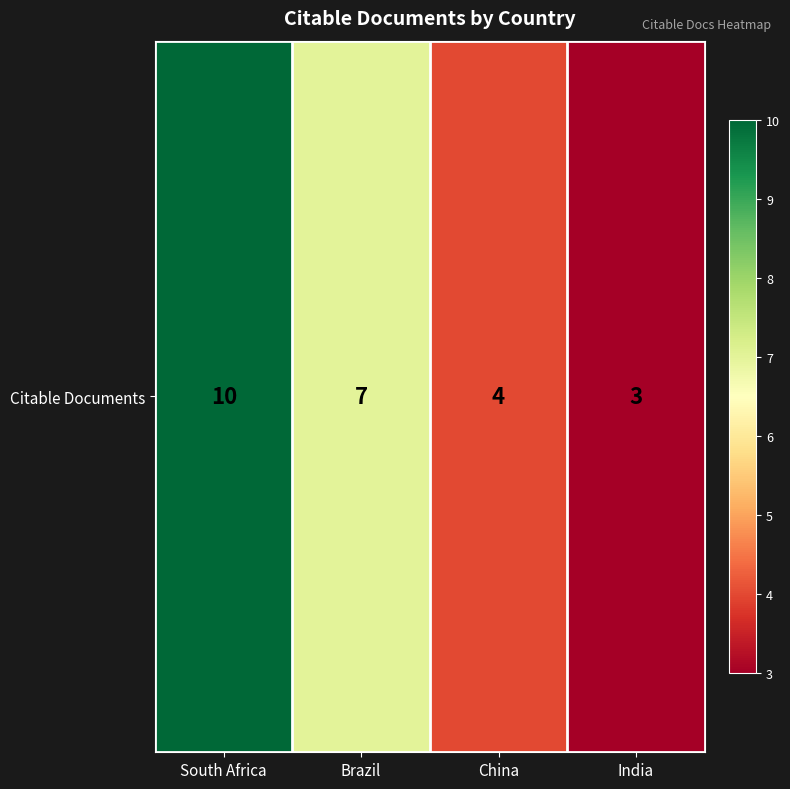

Rank the categories by value from lowest to highest.

India, China, Brazil, South Africa